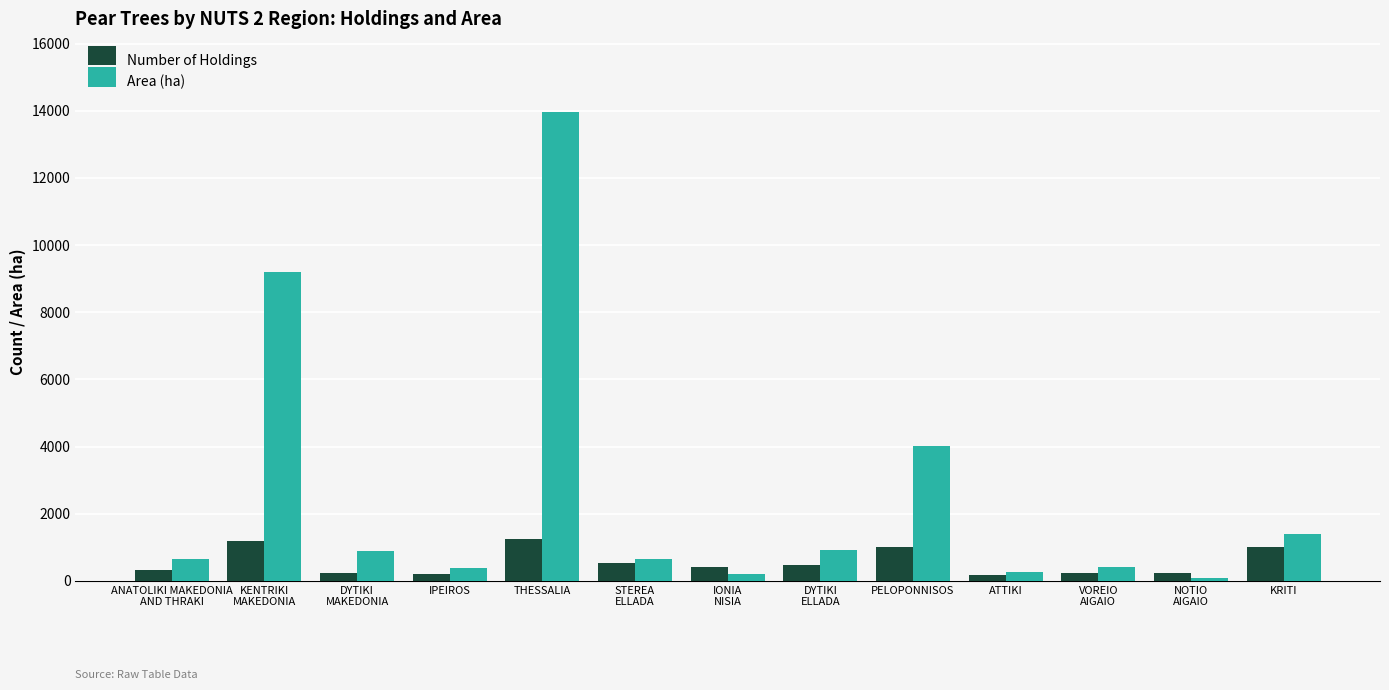

The value of Number of Holdings at IPEIROS is 204.0. True or false?

True